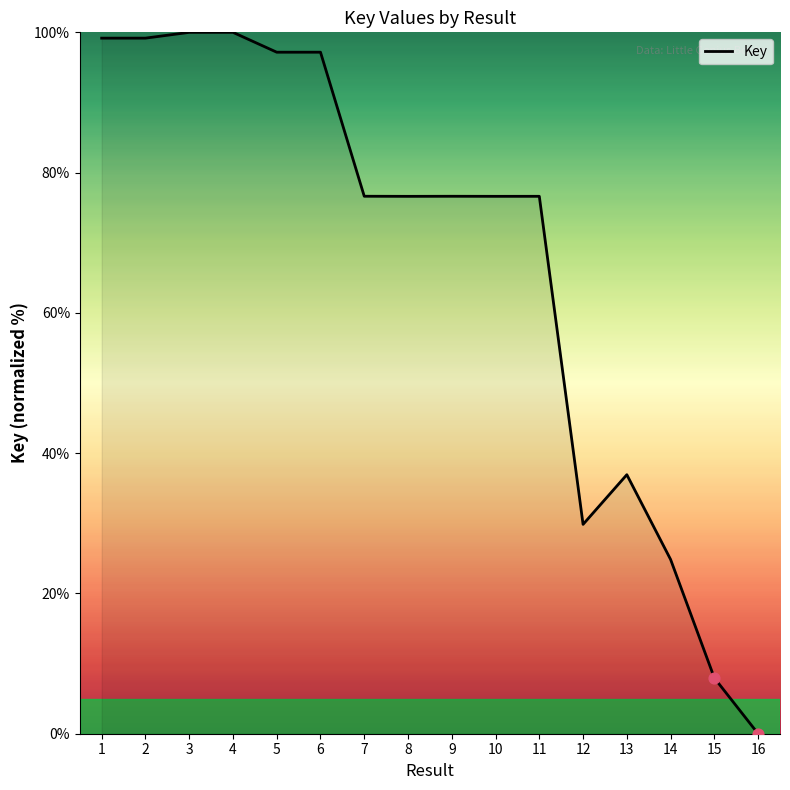

Between 7 and 16, which is larger?

7